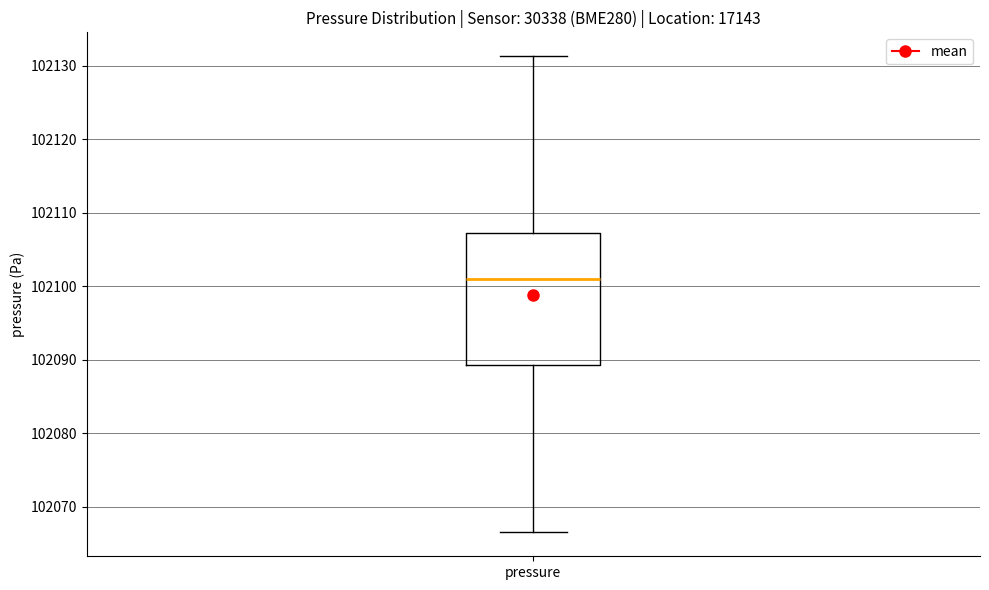

Where does the lower whisker of the box for pressure end on the y-axis? The values are not printed on the chart, so give them approximately, as read against the axis.

102067